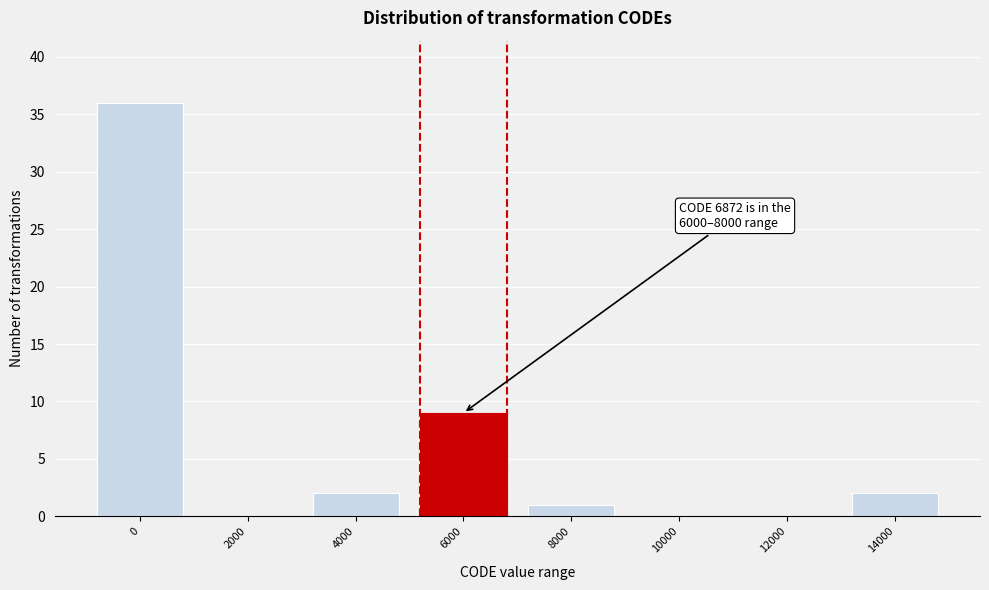

Reading left to right, extract all data points from this chart.

0=36	2000=0	4000=2	6000=9	8000=1	10000=0	12000=0	14000=2